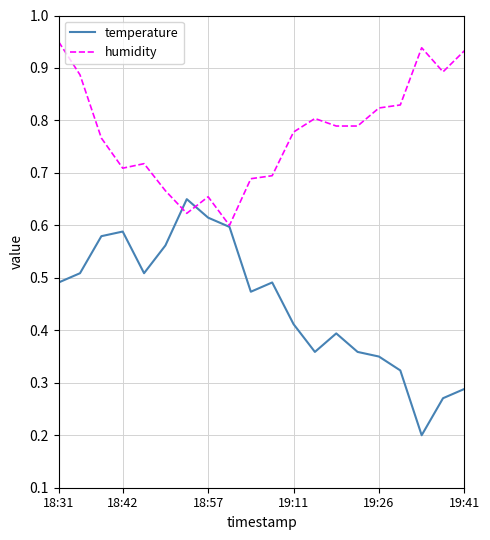

At how many categories does at least one series exceed 0?

20